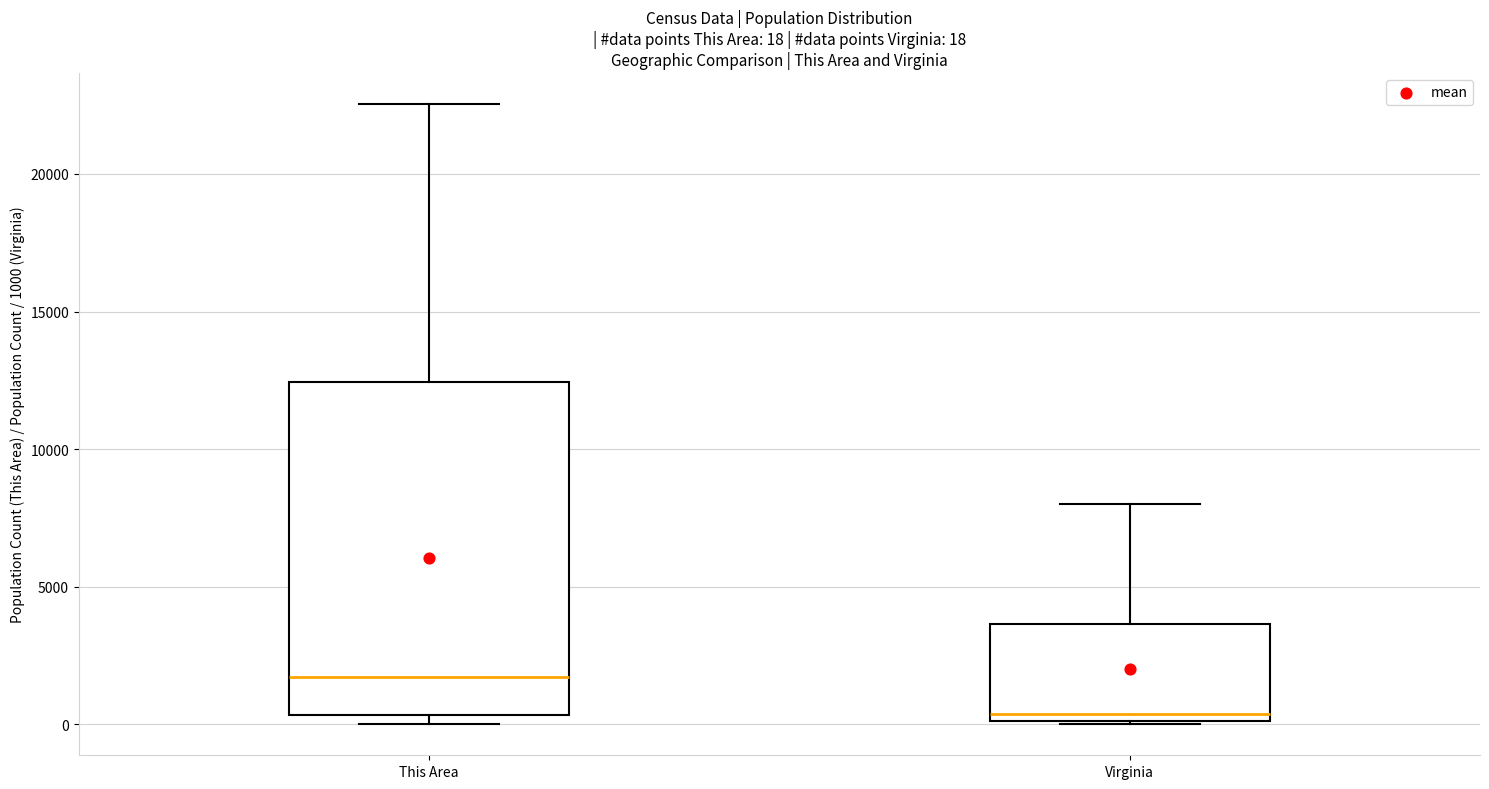

Comparing the boxes themselves (not the whiskers), which one is the tallest?

This Area